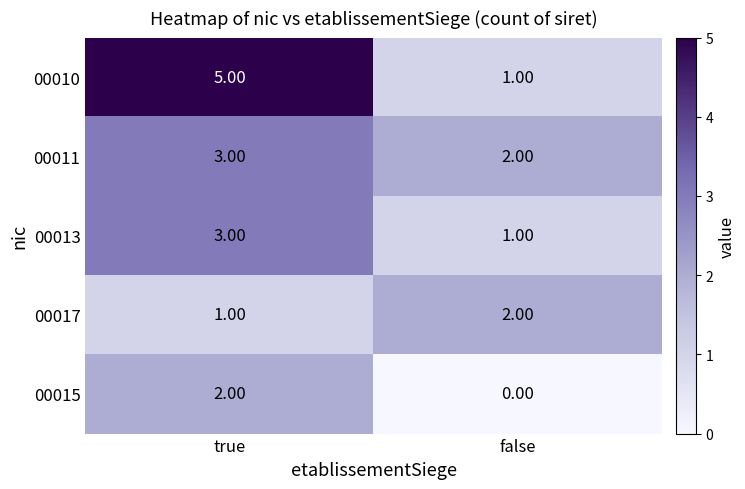

What is the difference between the maximum and minimum values in the 00010 series?

4